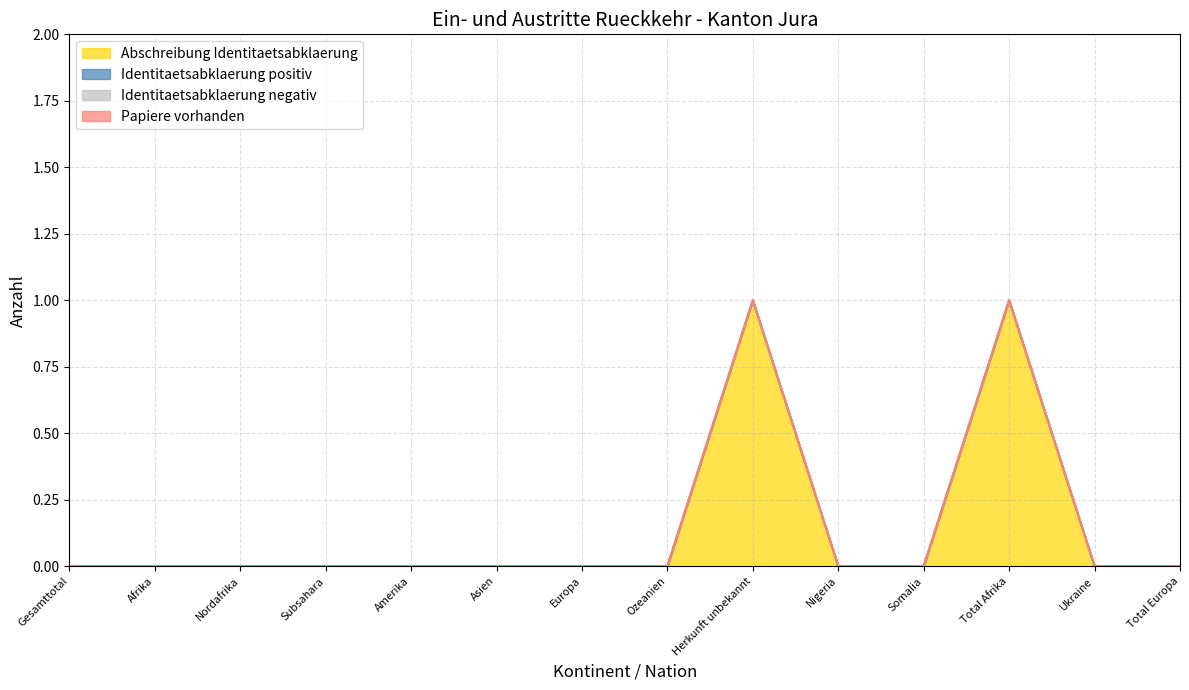

Is it true that Identitaetsabklaerung positiv equals 0 at Nigeria?

True